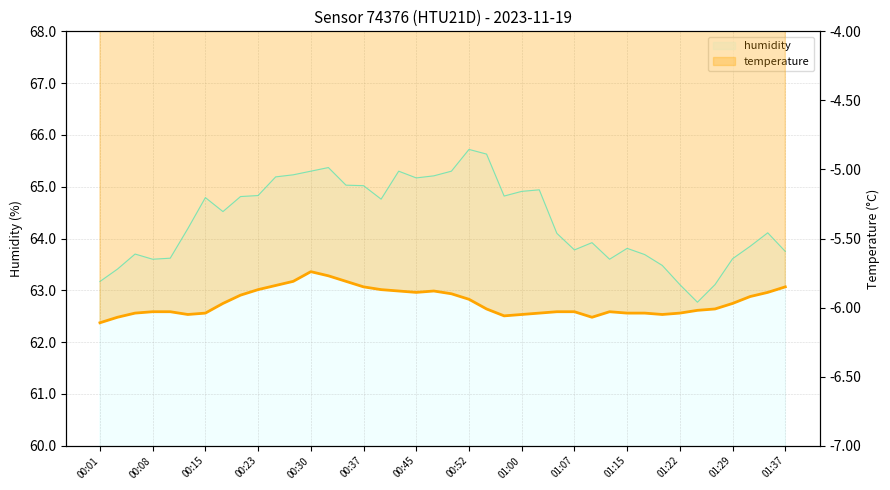

What is the change in value from 00:15 to 36?

+0.1